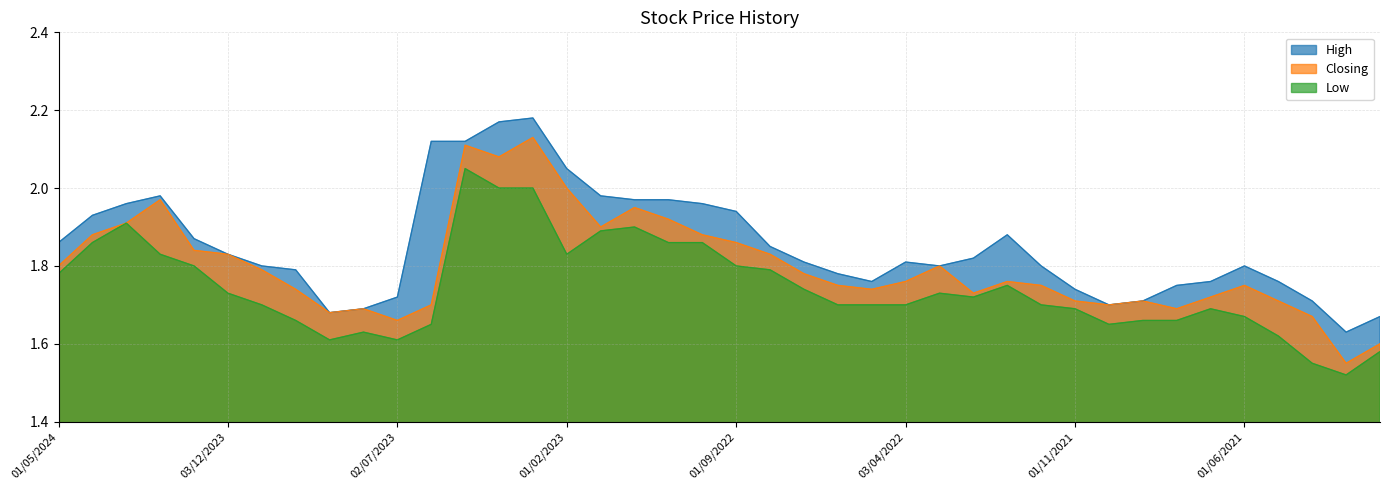

What is the difference between the High values at 03/12/2023 and 01/11/2022?

0.1